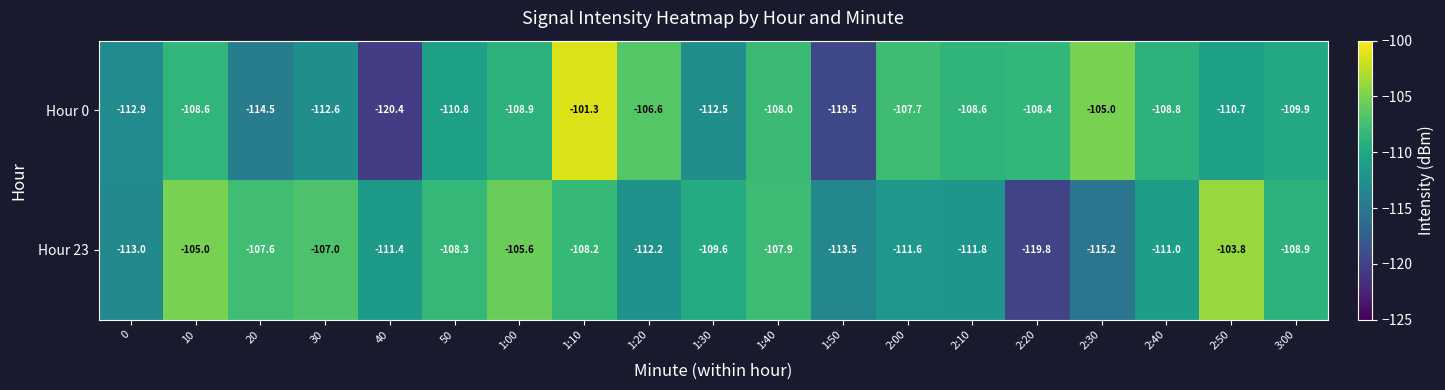

Count the number of categories in the chart.

19